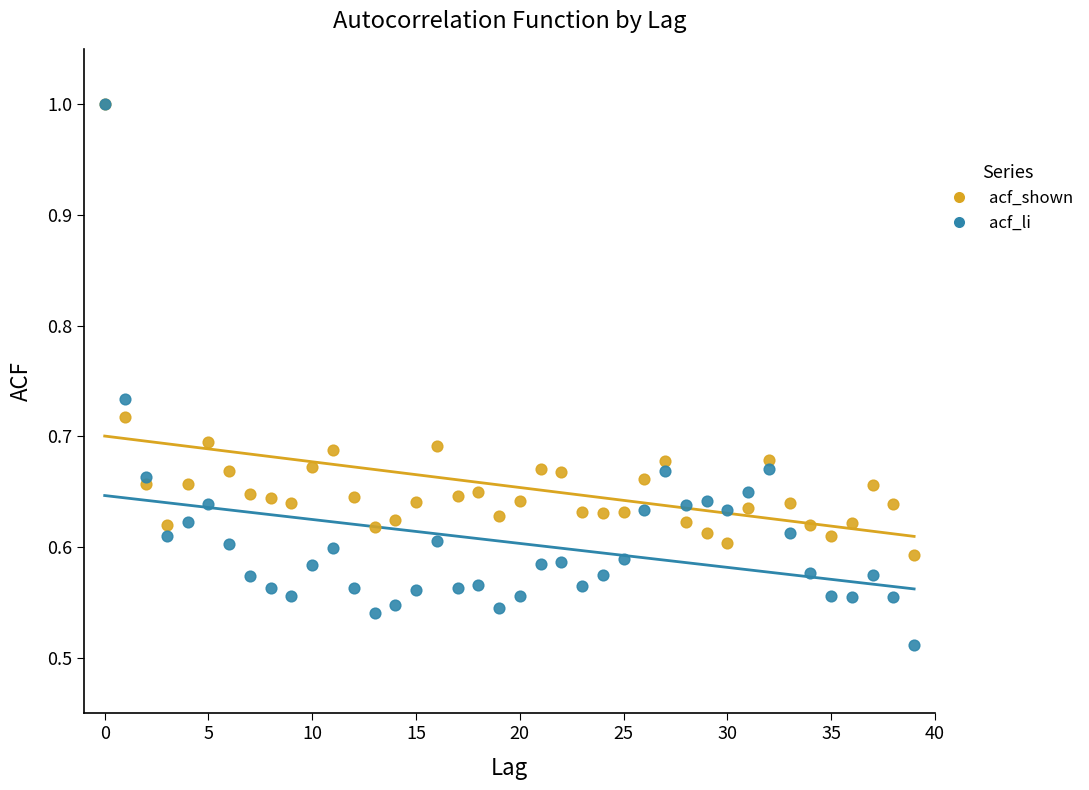

What are all the series names shown in the legend?

acf_shown, acf_li